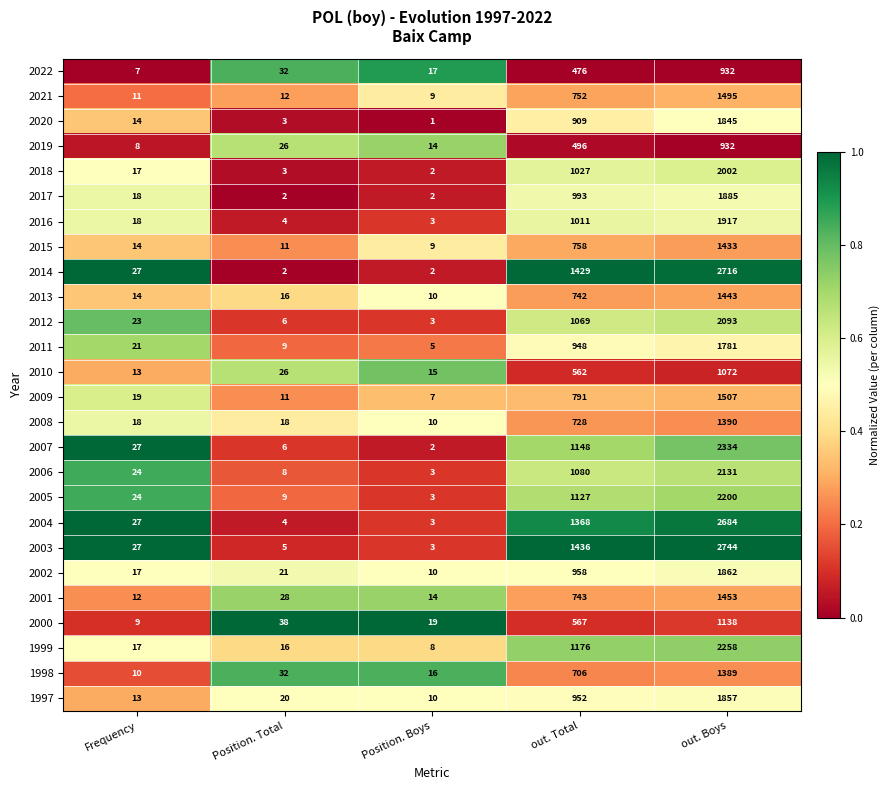

What is the total value across all series at Position. Boys?

200